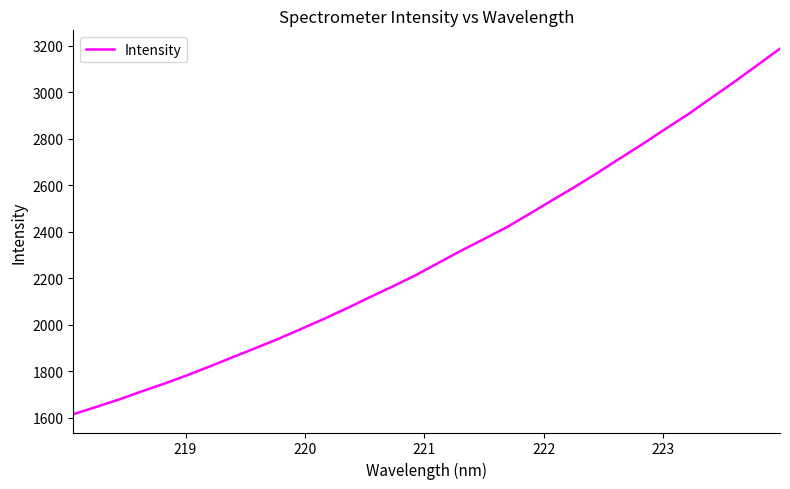

What is the difference between the maximum and minimum values?

1573.1